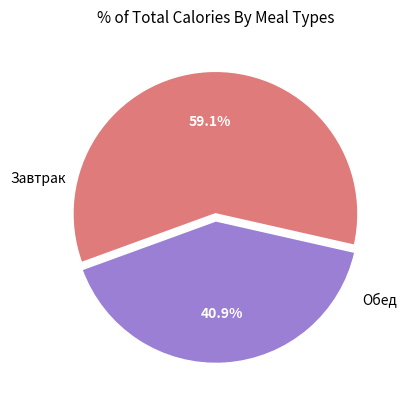

Does any single category account for the majority?

Yes